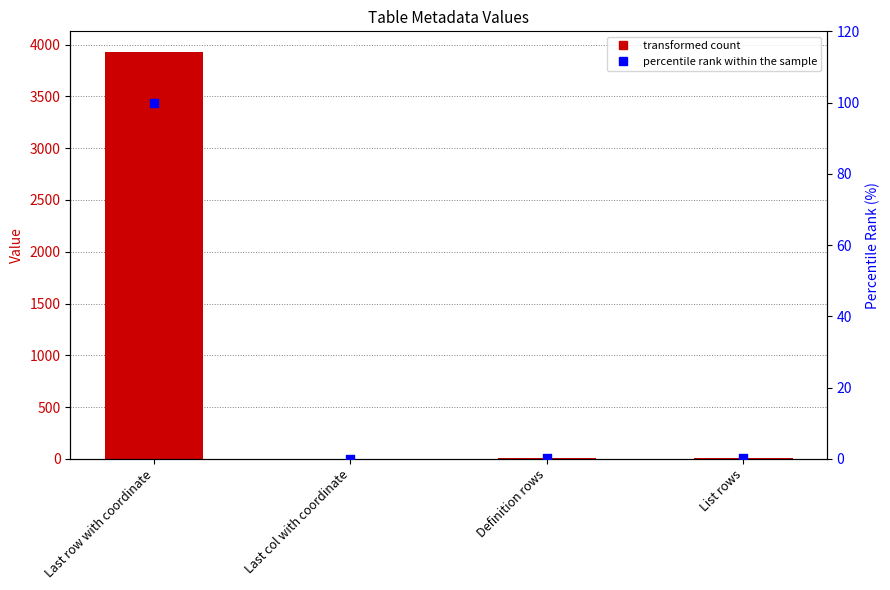

At which category is the sum across all series the highest?

Last row with coordinate